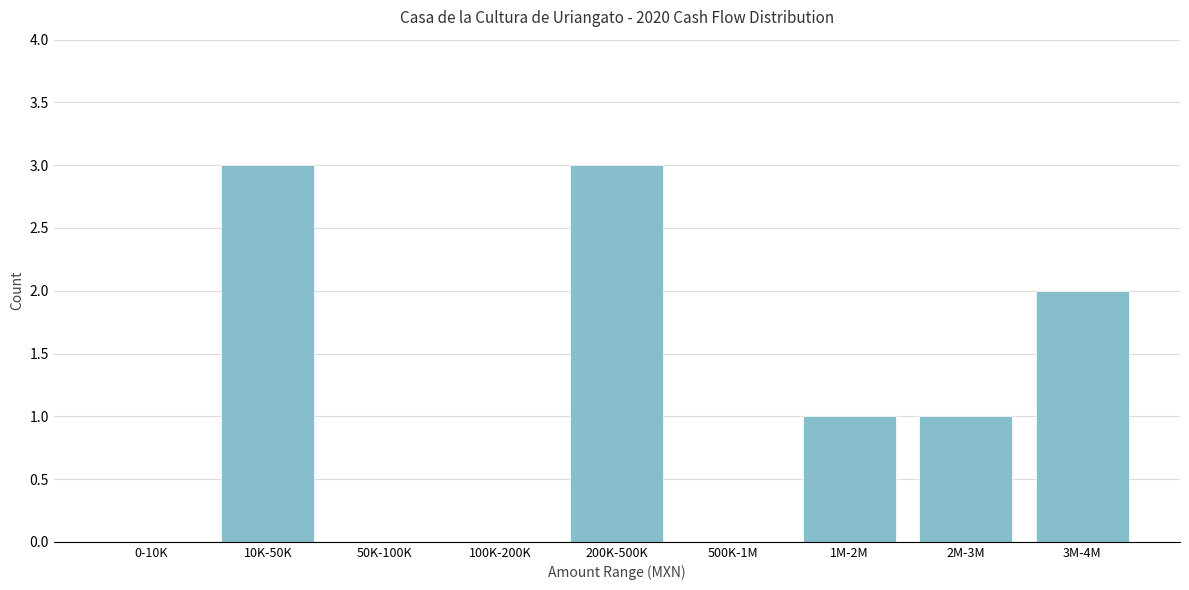

Reading left to right, what are all the values shown in this chart?

0-10K=0	10K-50K=3	50K-100K=0	100K-200K=0	200K-500K=3	500K-1M=0	1M-2M=1	2M-3M=1	3M-4M=2